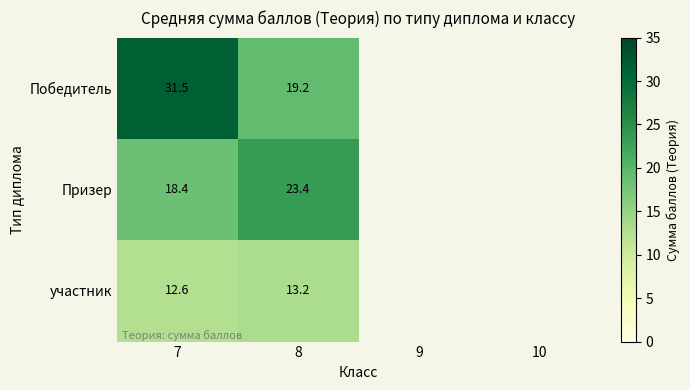

Rank the series at 8 from lowest to highest value.

участник, Победитель, Призер